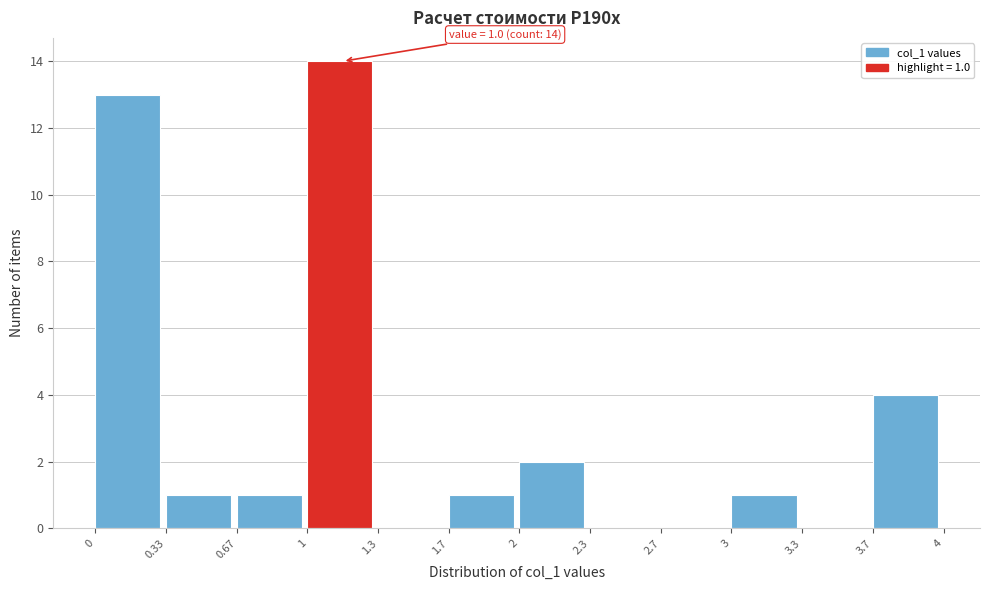

Which range on the x-axis has the tallest bar?

1 to 1.3